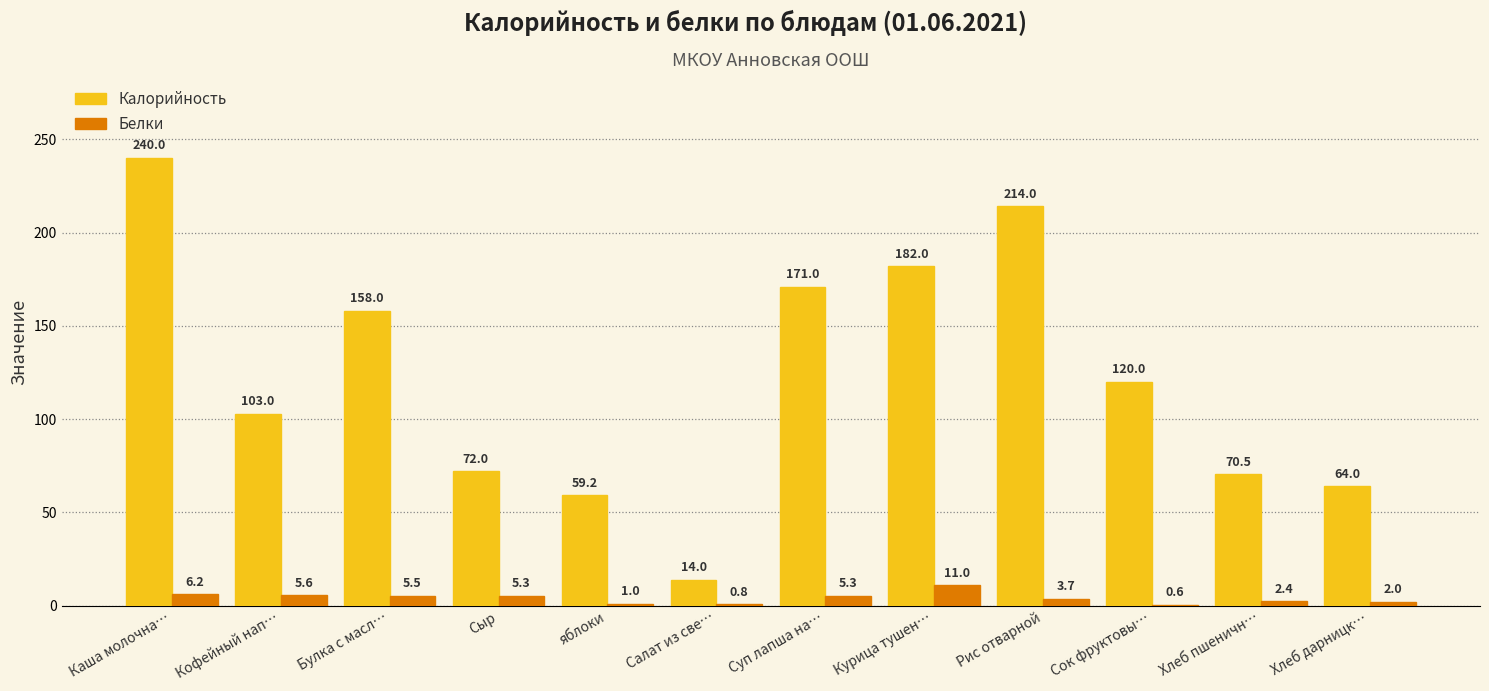

Is the value of Белки at Кофейный нап… greater than the value of Калорийность at Кофейный нап…?

No